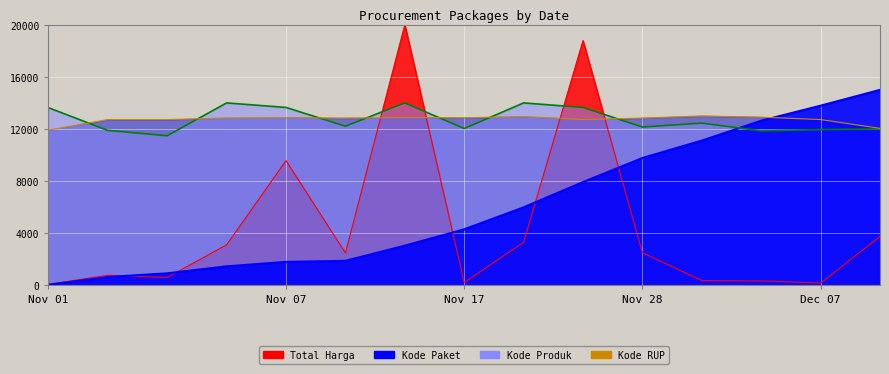

Which series ends up on top after the final intersection of Kode Paket and Kode Produk?

Kode Paket